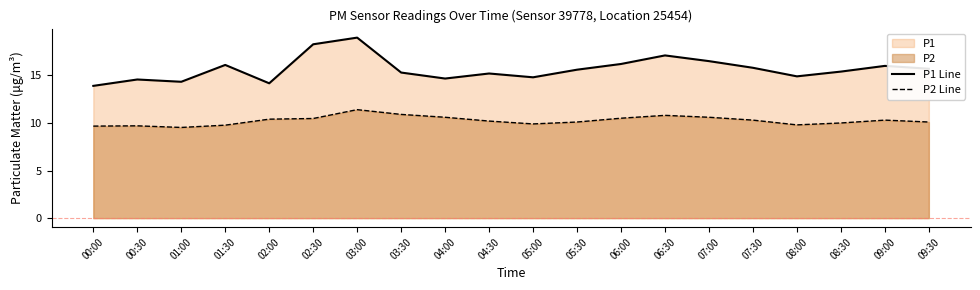

What position from the left is 07:30?

16